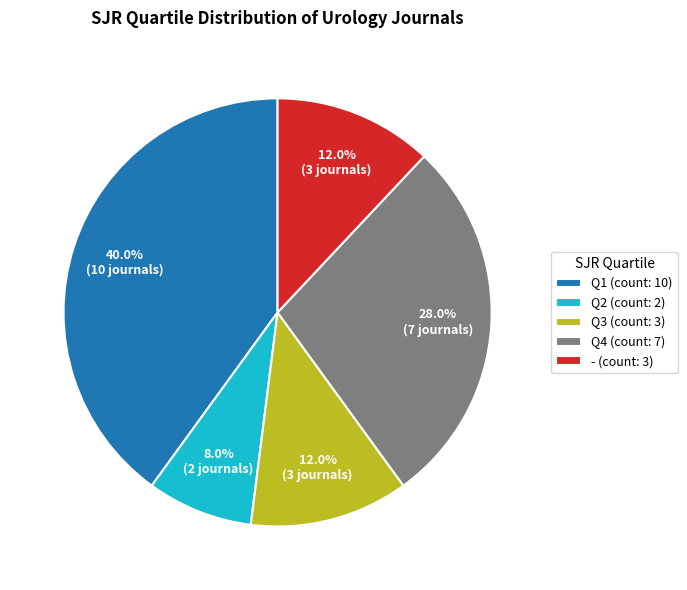

What is the ratio of the value at - (count: 3) to the value at Q3 (count: 3)?

1.0